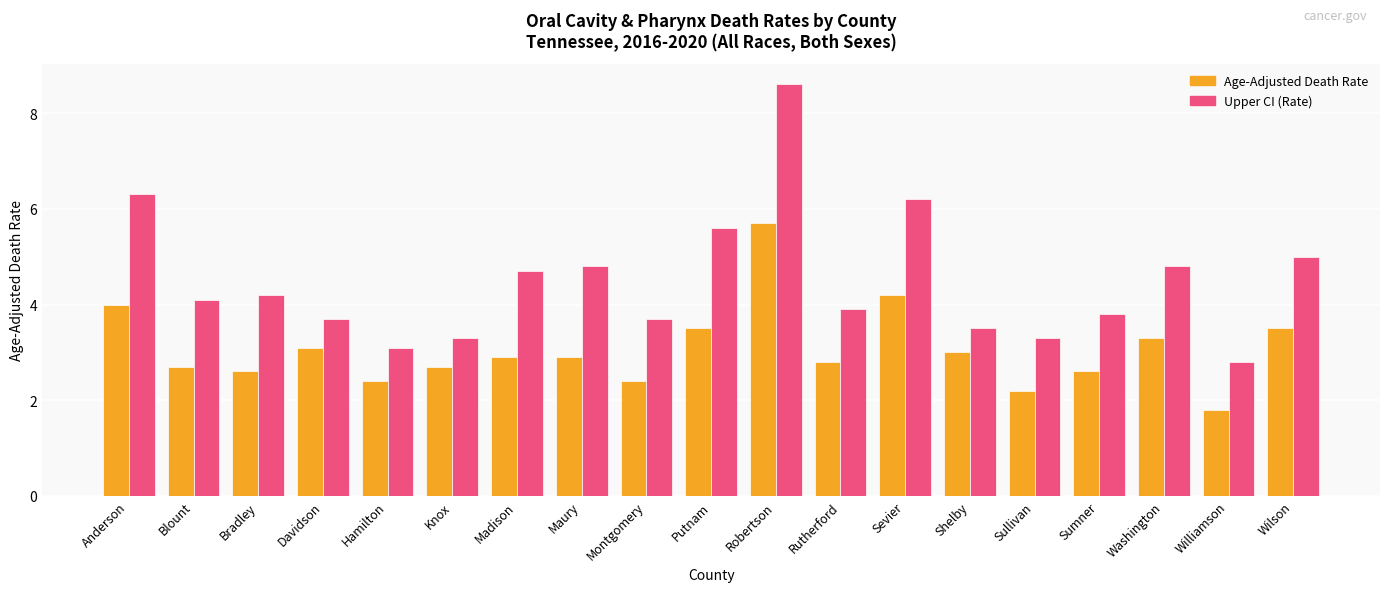

Between Blount and Washington, which series saw the biggest shift?

Upper CI (Rate)